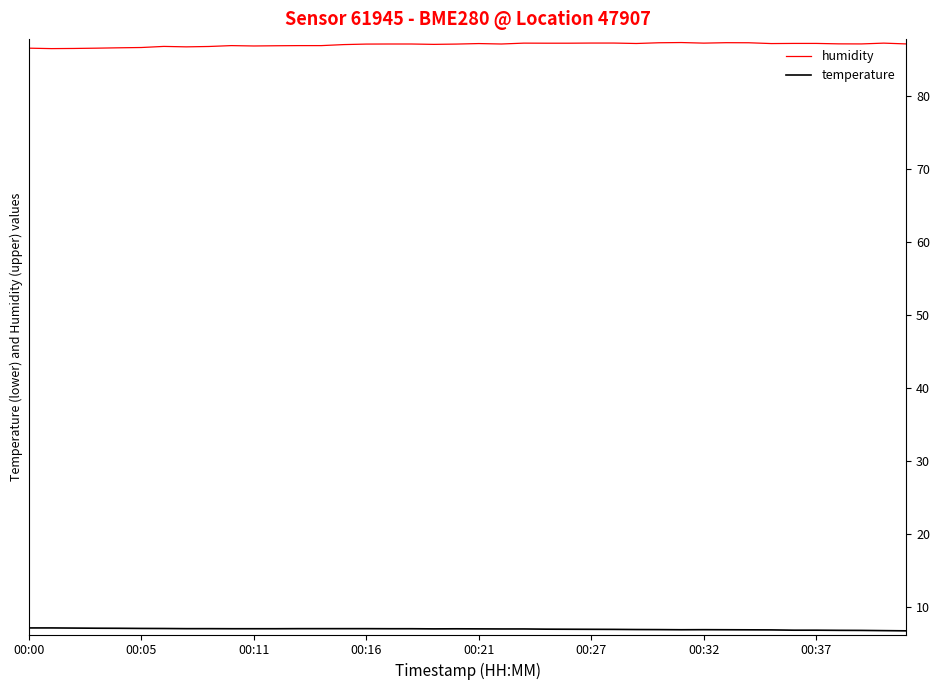

Rank the series by their maximum value, from lowest to highest.

temperature, humidity